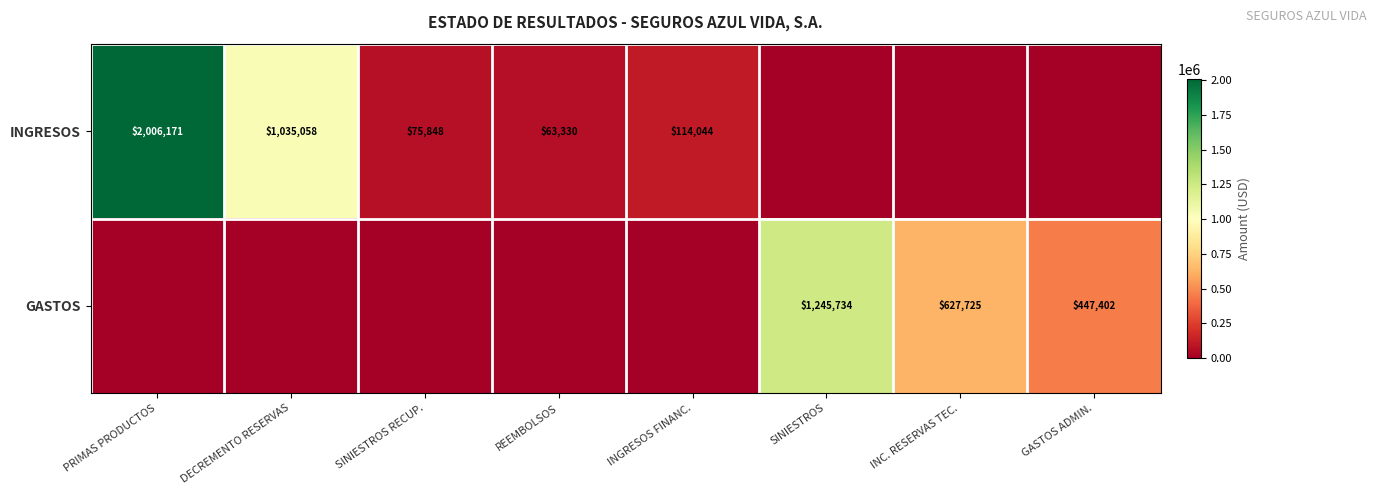

The value of INGRESOS at DECREMENTO RESERVAS is 333863. True or false?

False